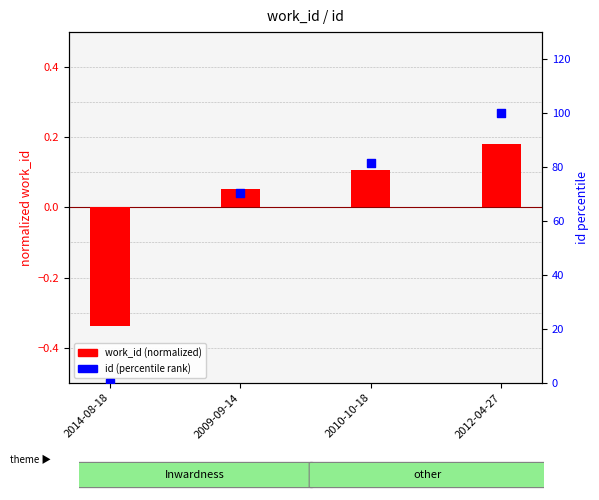

What is the change in value from 2014-08-18 to 2012-04-27?

+100.0